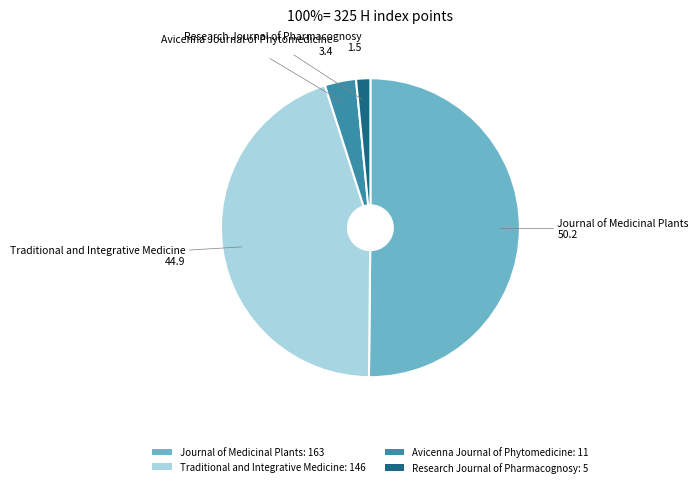

Between Avicenna Journal of Phytomedicine and Traditional and Integrative Medicine, which is larger?

Traditional and Integrative Medicine